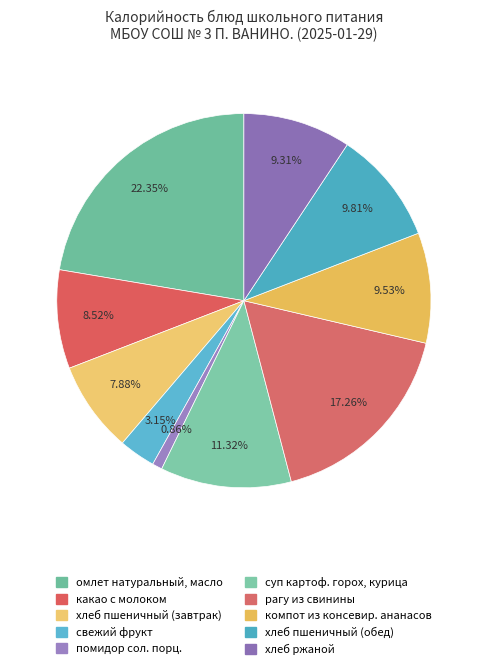

What is the smallest slice in the pie chart?

помидор сол. порц.